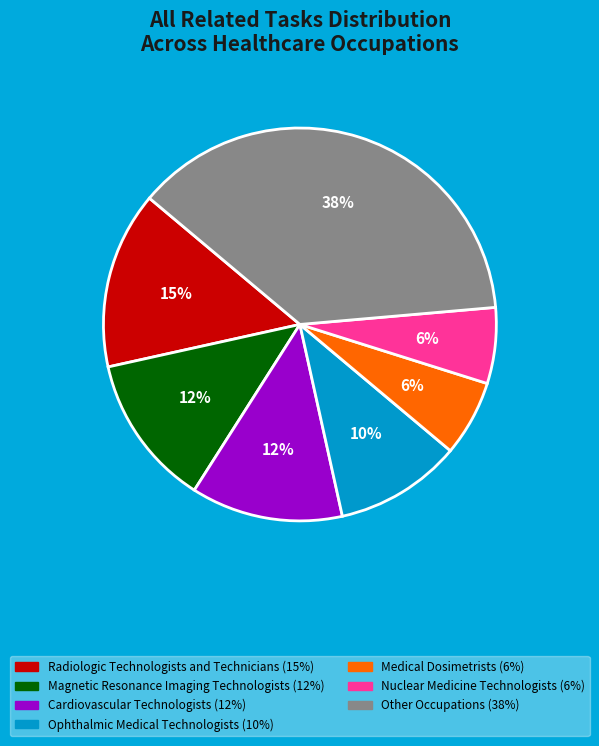

Is there any slice that represents more than half of the pie?

No